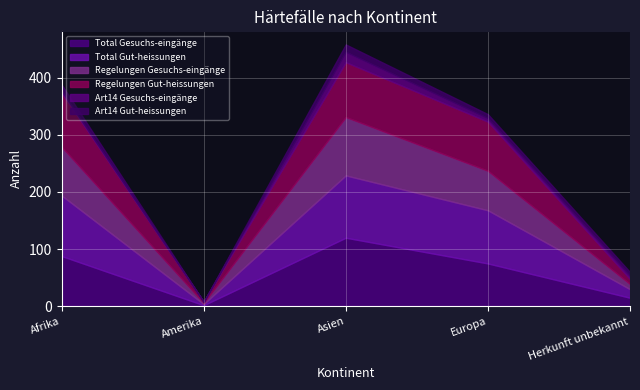

Does the chart display data point markers on the line(s)?

No